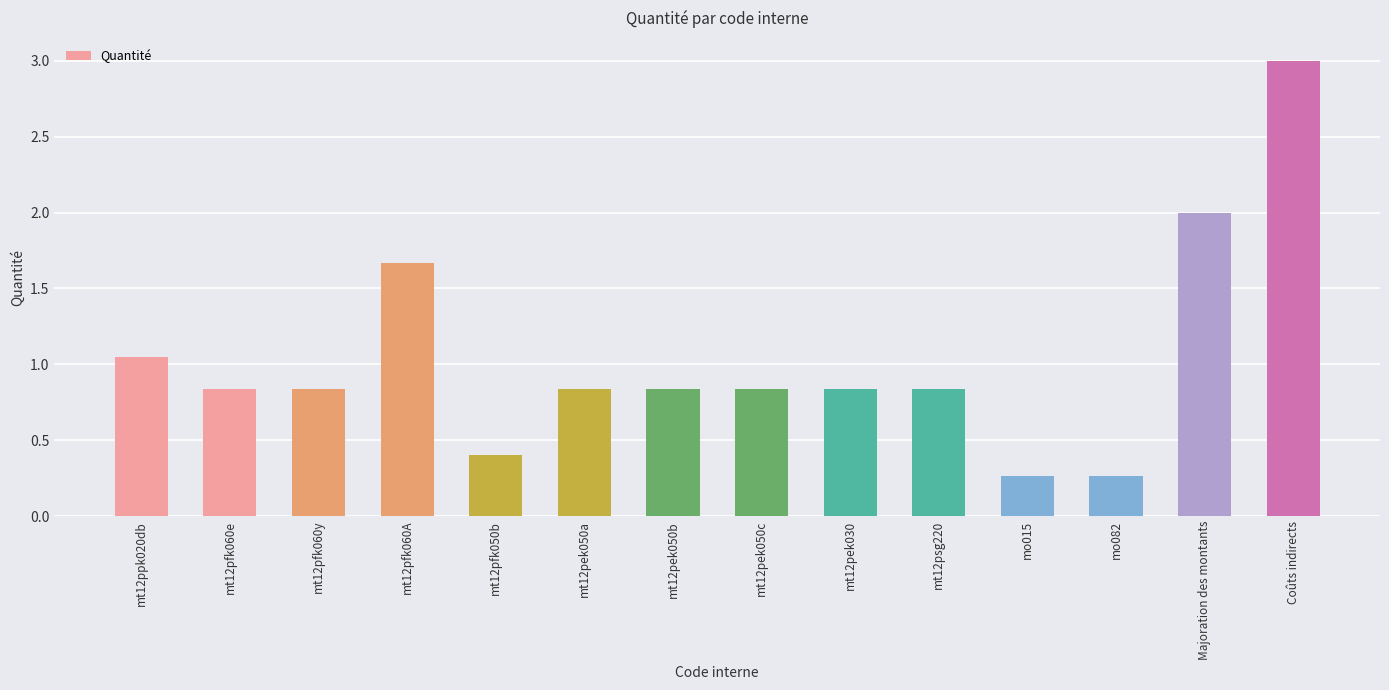

What is the difference between the values at mt12pek050b and mt12pfk050b?

0.4